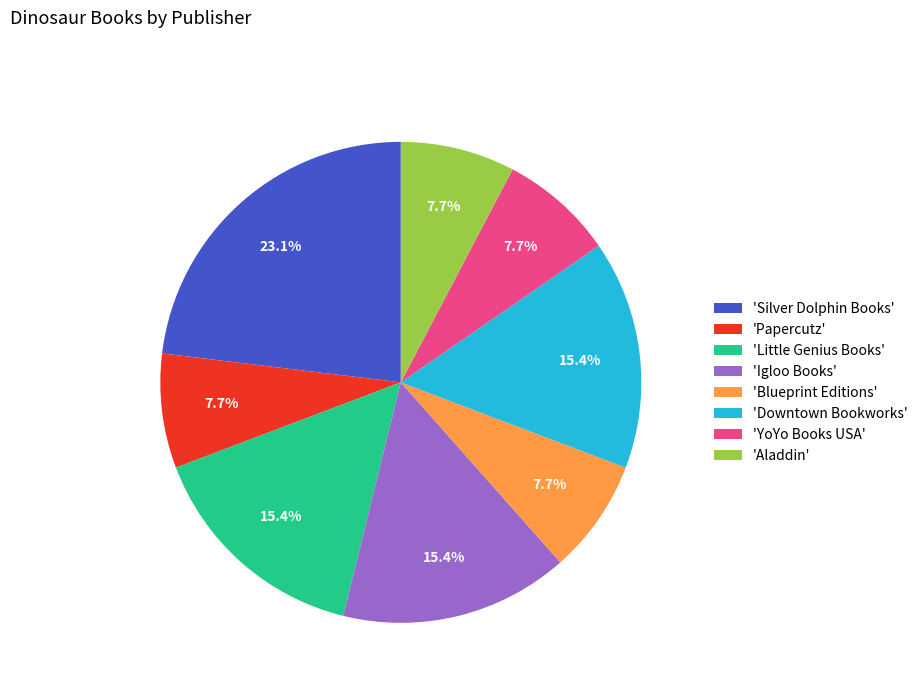

How many slices are in this pie chart?

8